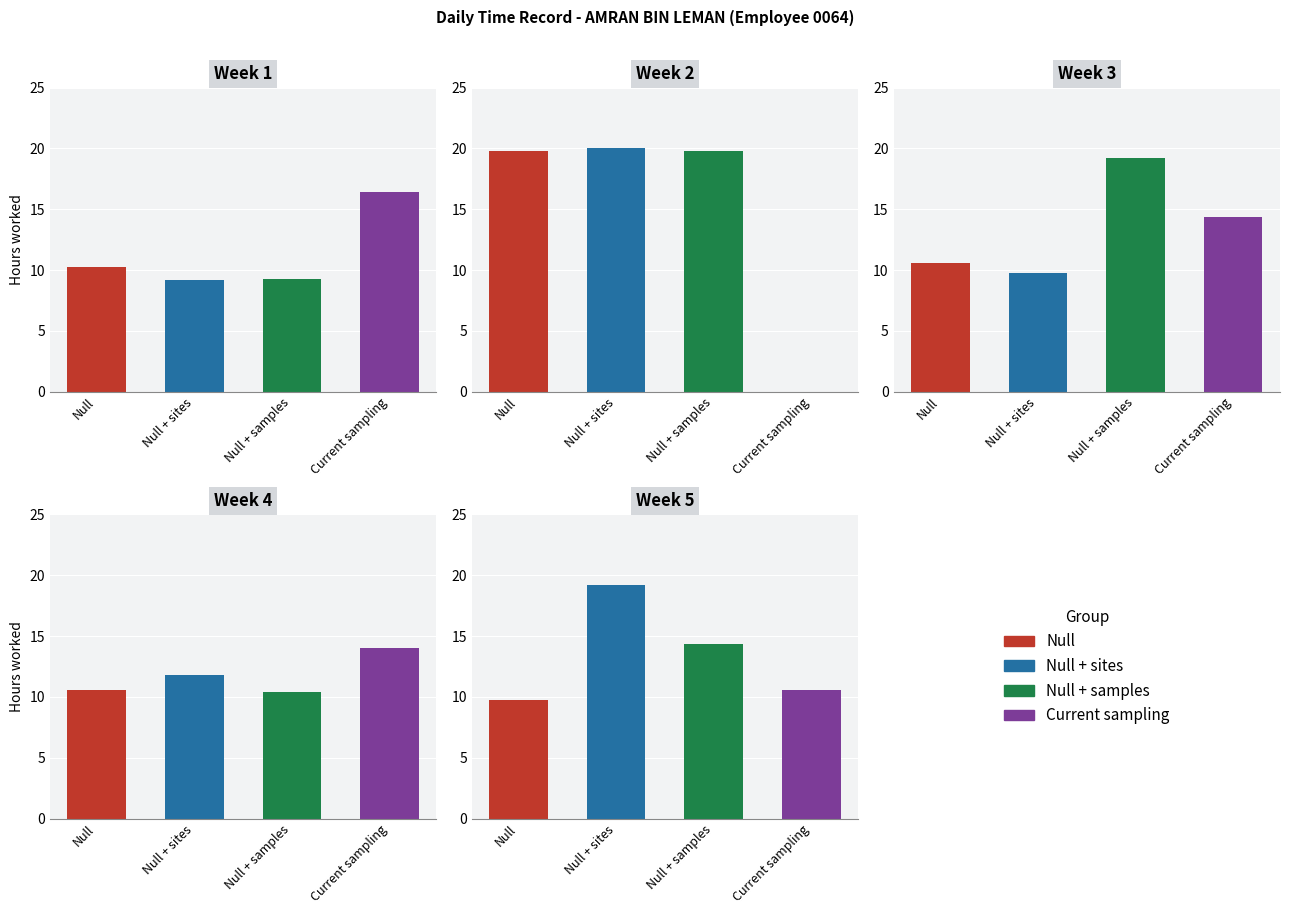

What is the difference between the highest and lowest values at 13?

3.7